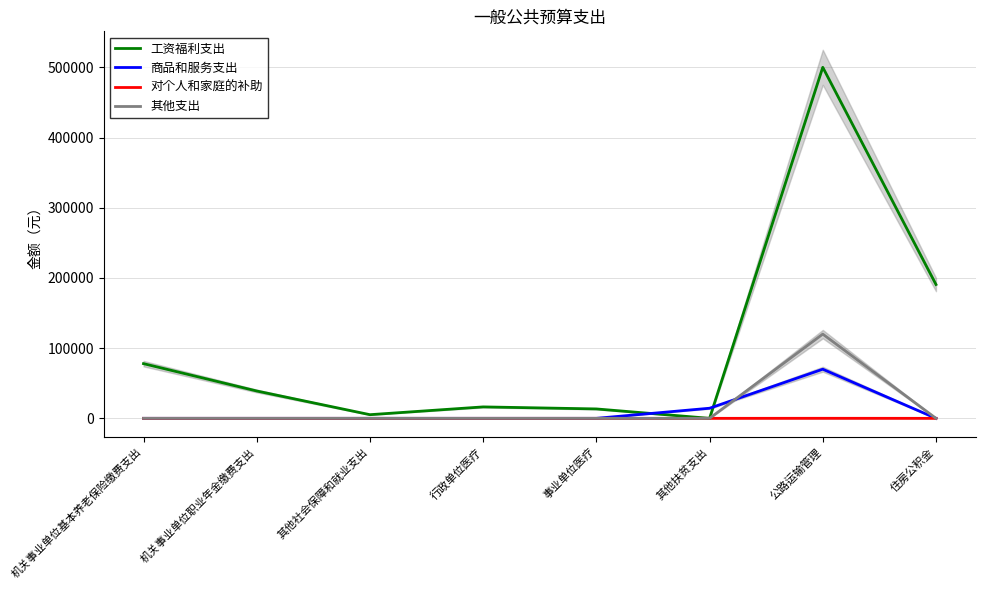

True or false: 其他支出 and 对个人和家庭的补助 intersect in this chart.

False